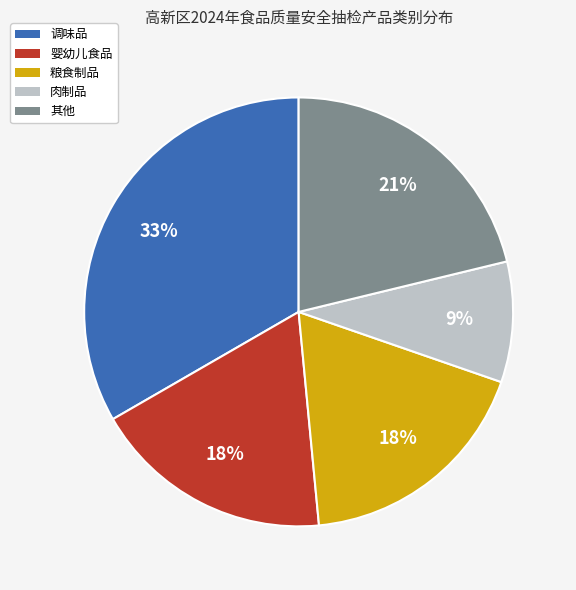

How many slices are in this pie chart?

5